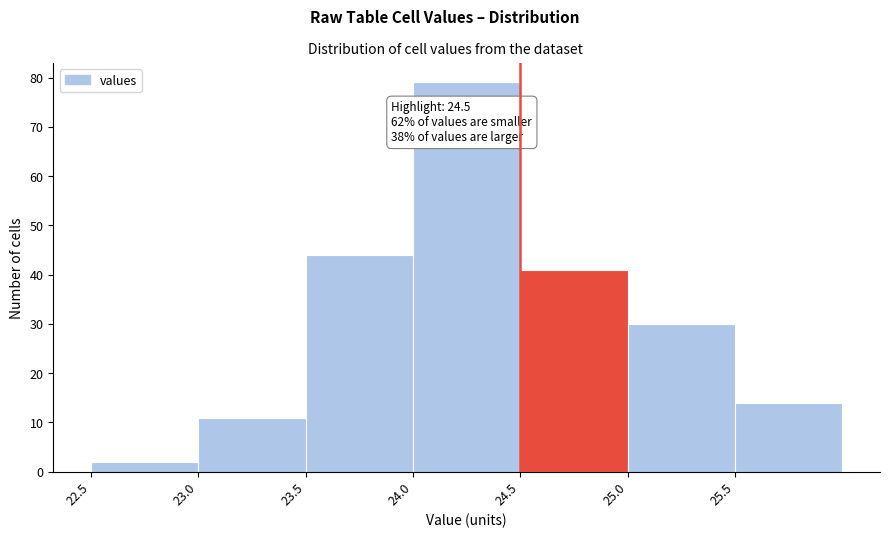

Over which range of the x-axis is the bar tallest?

24.0 to 24.5